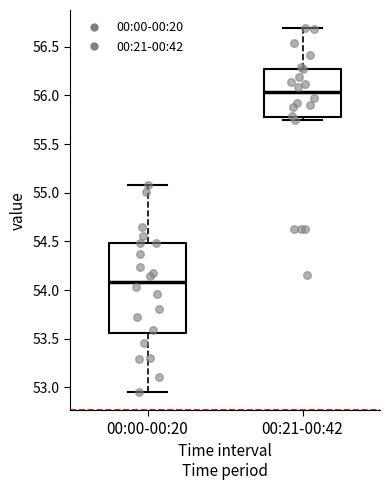

Which box's median line is the highest?

00:21-00:42